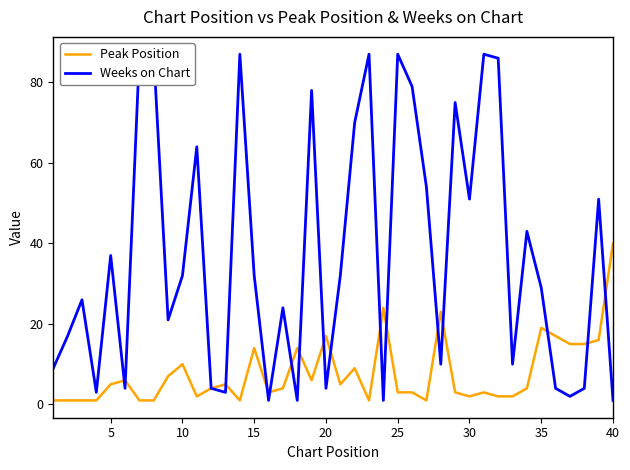

Which category has the highest value in the Peak Position series?

40